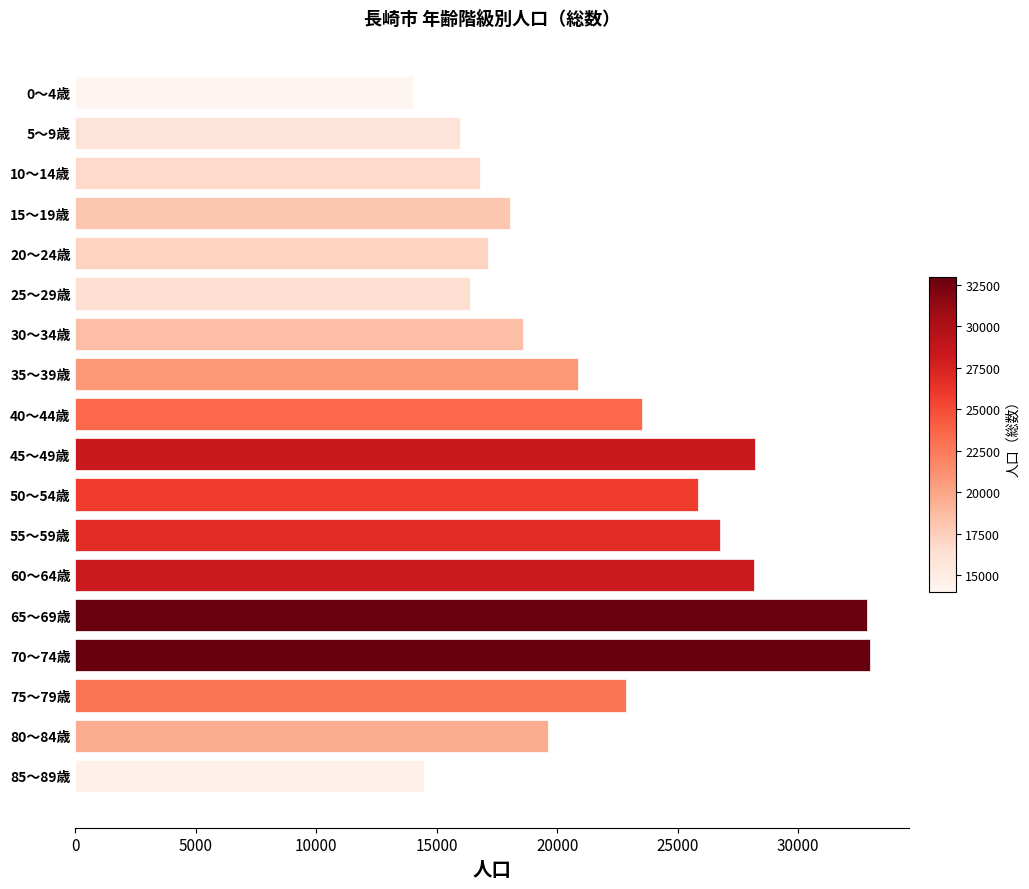

How many data points are less than 20860?

9